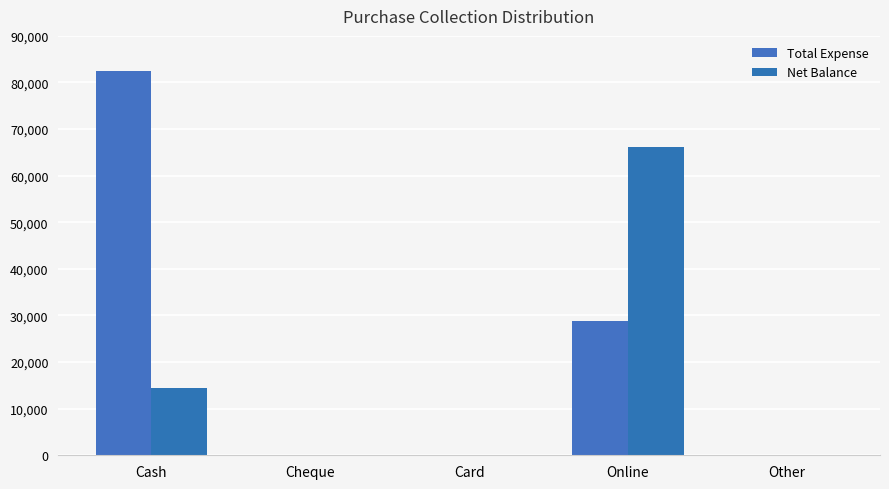

What is the approximate value of Net Balance at Cash?

14419